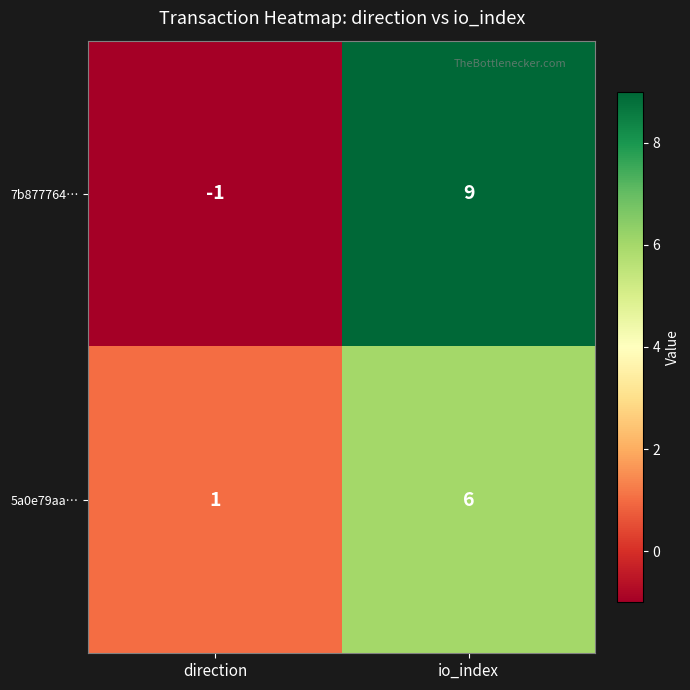

What is the difference between the maximum and minimum values in the 5a0e79aa… series?

5